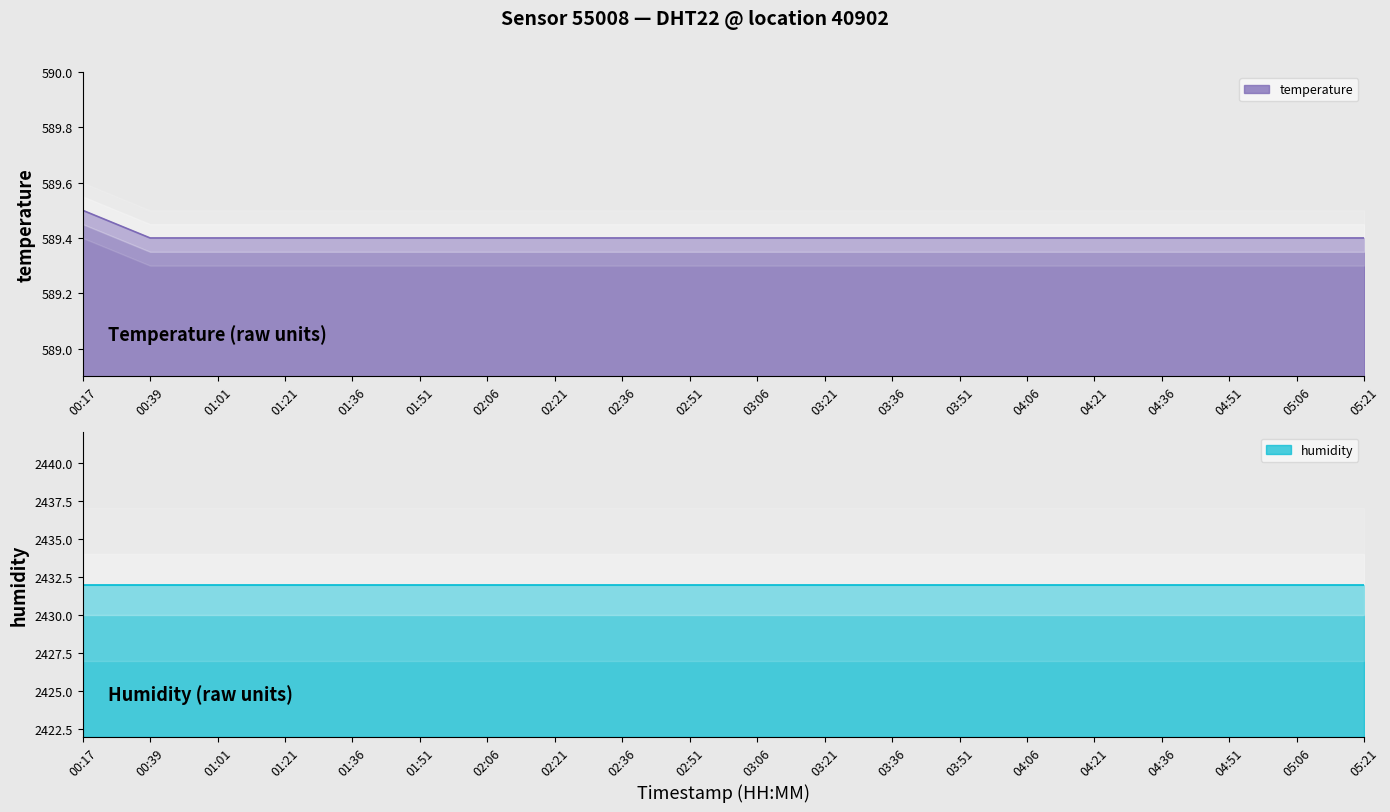

What is the approximate value at 05:21?

589.4